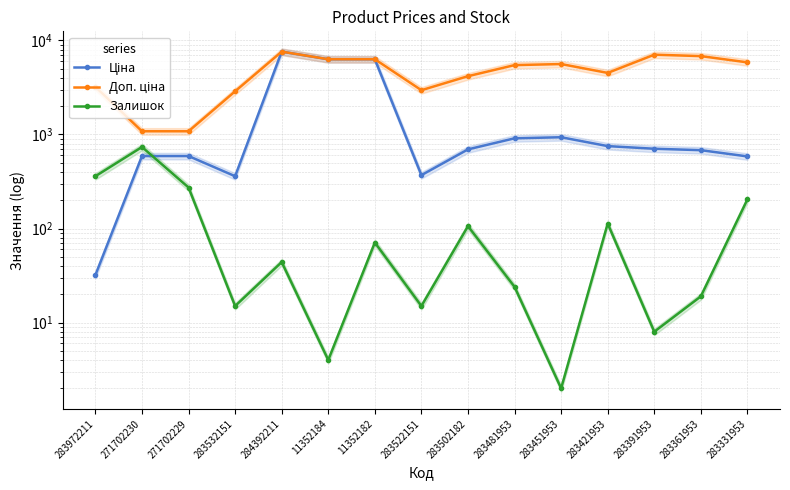

Is the value of Доп. ціна at 271702229 greater than the value of Ціна at 271702230?

Yes